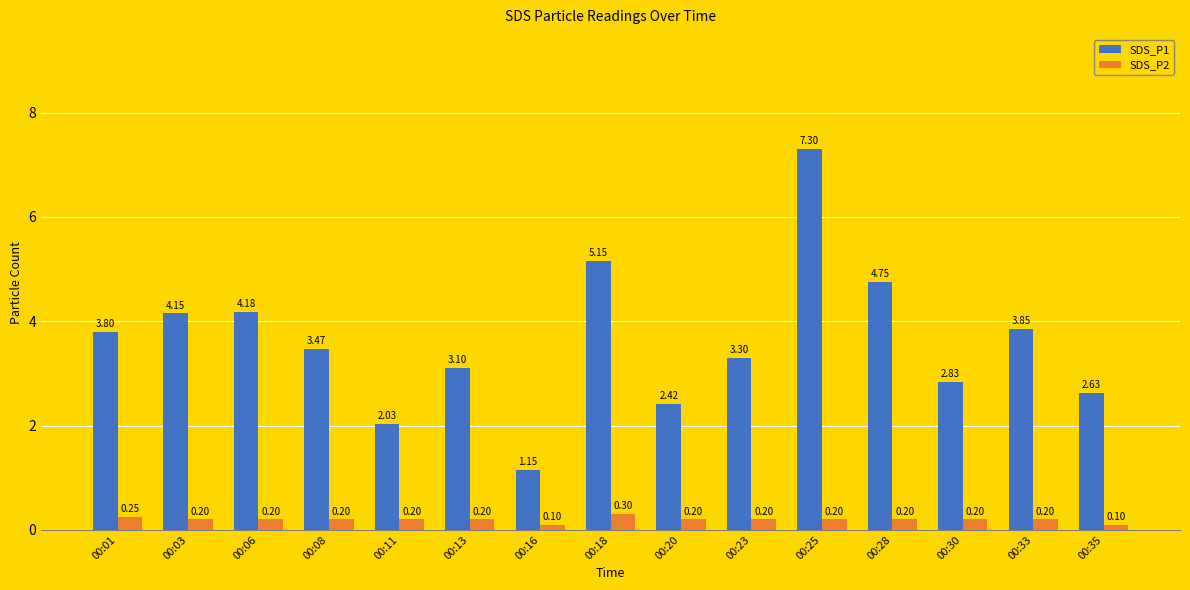

How many groups of bars are there?

15